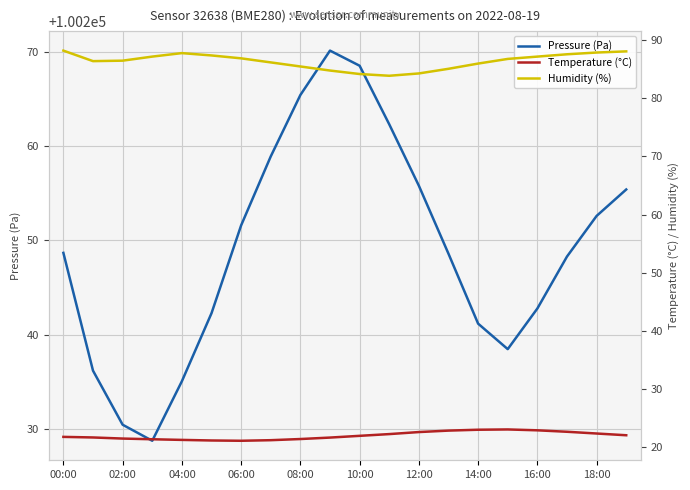

Is it true that Pressure (Pa) equals 34087.1 at 18:00?

False